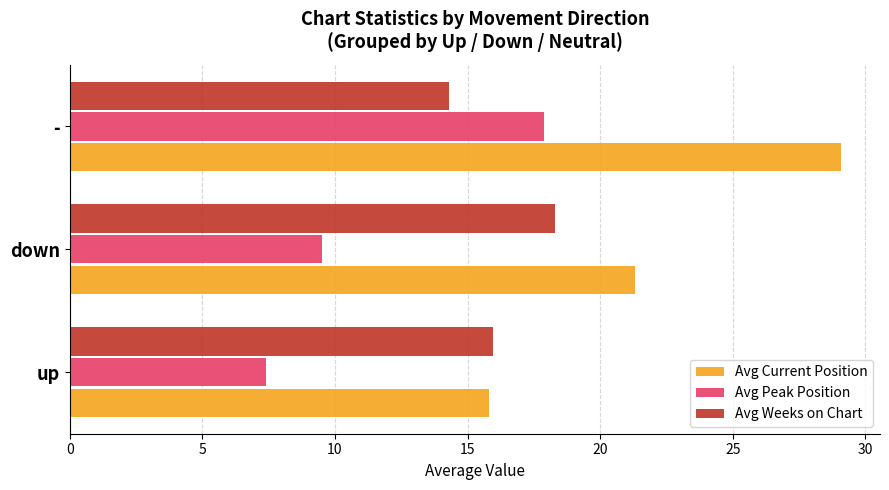

Which series has the largest total across all categories?

Avg Current Position